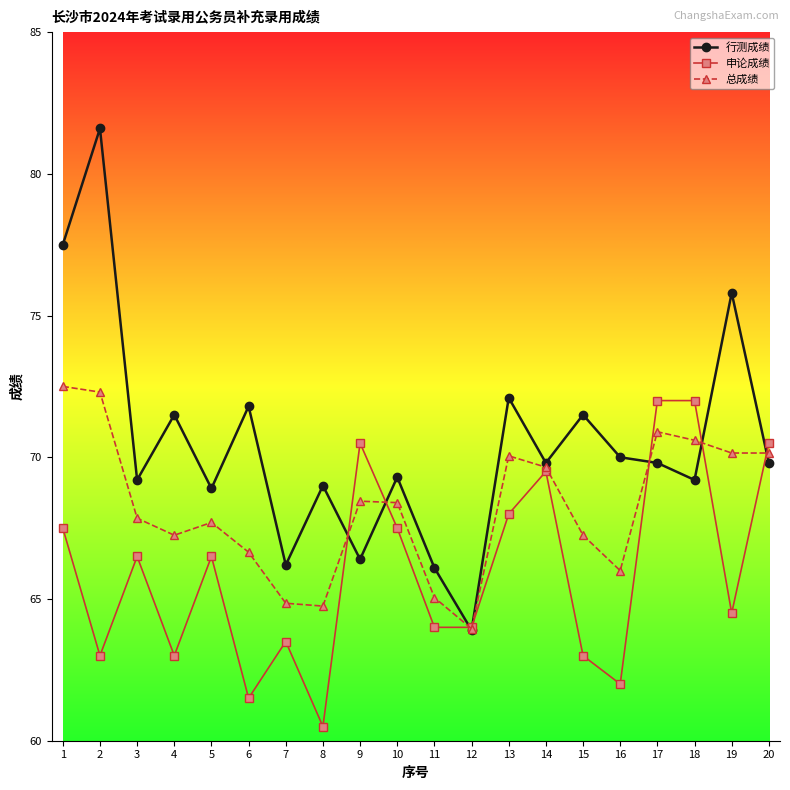

What is the spread (max minus min) of values at 7?

2.7